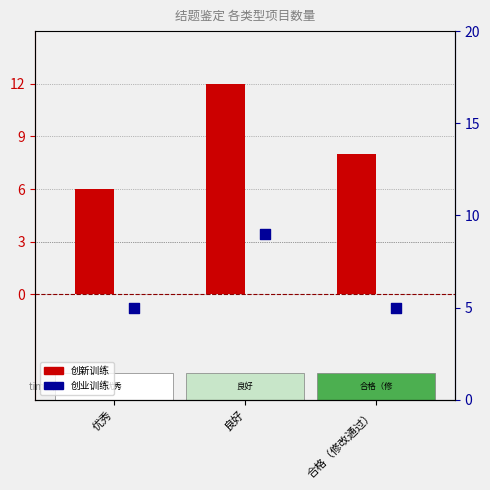

What is the total value across all series at 良好?

21